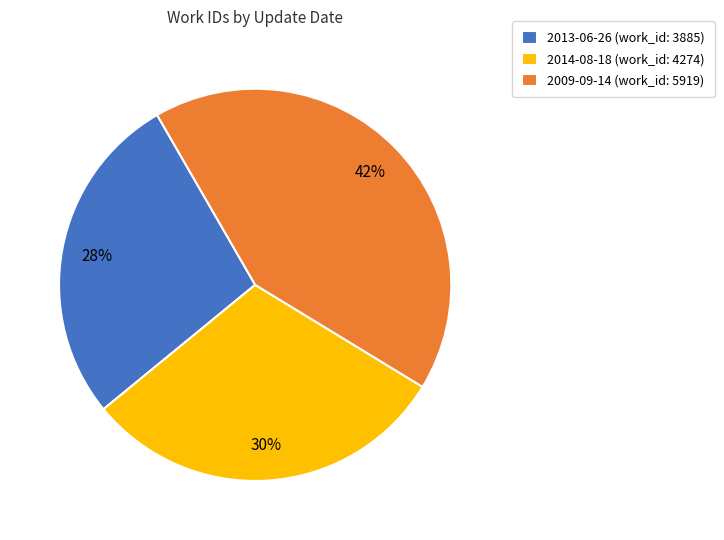

Is there a majority slice in this chart?

No